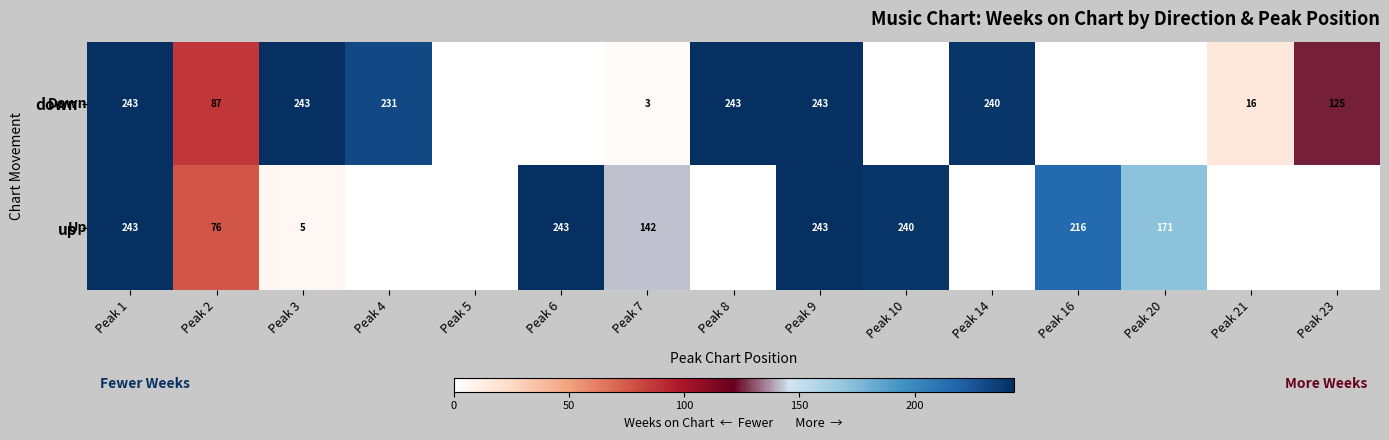

The value of down at Peak 7 is 1. True or false?

False